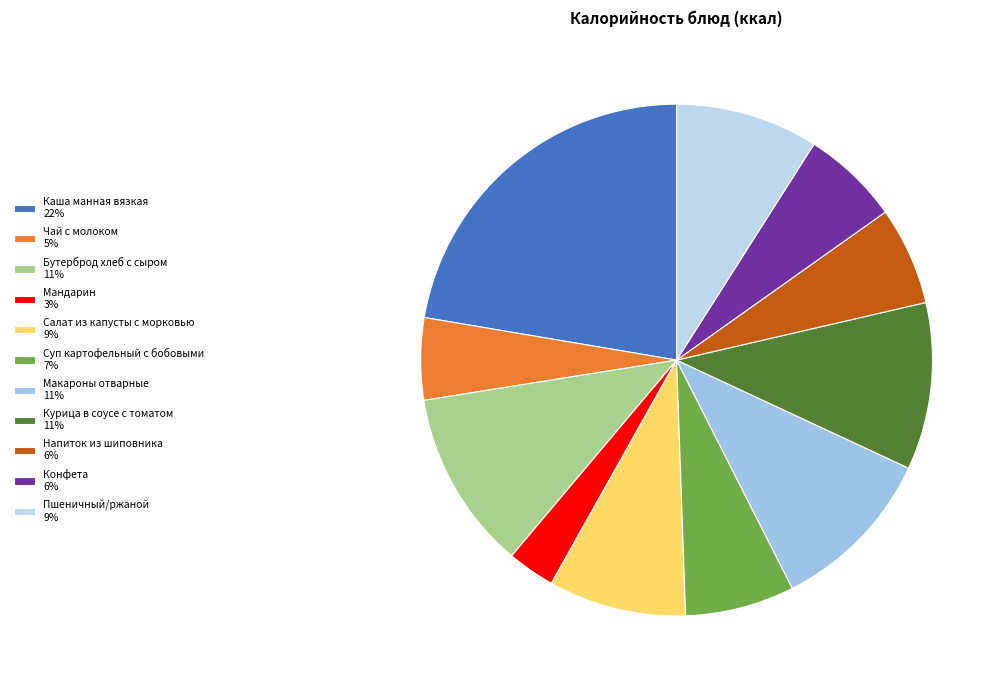

The Конфета slice represents 1% of the pie. True or false?

False